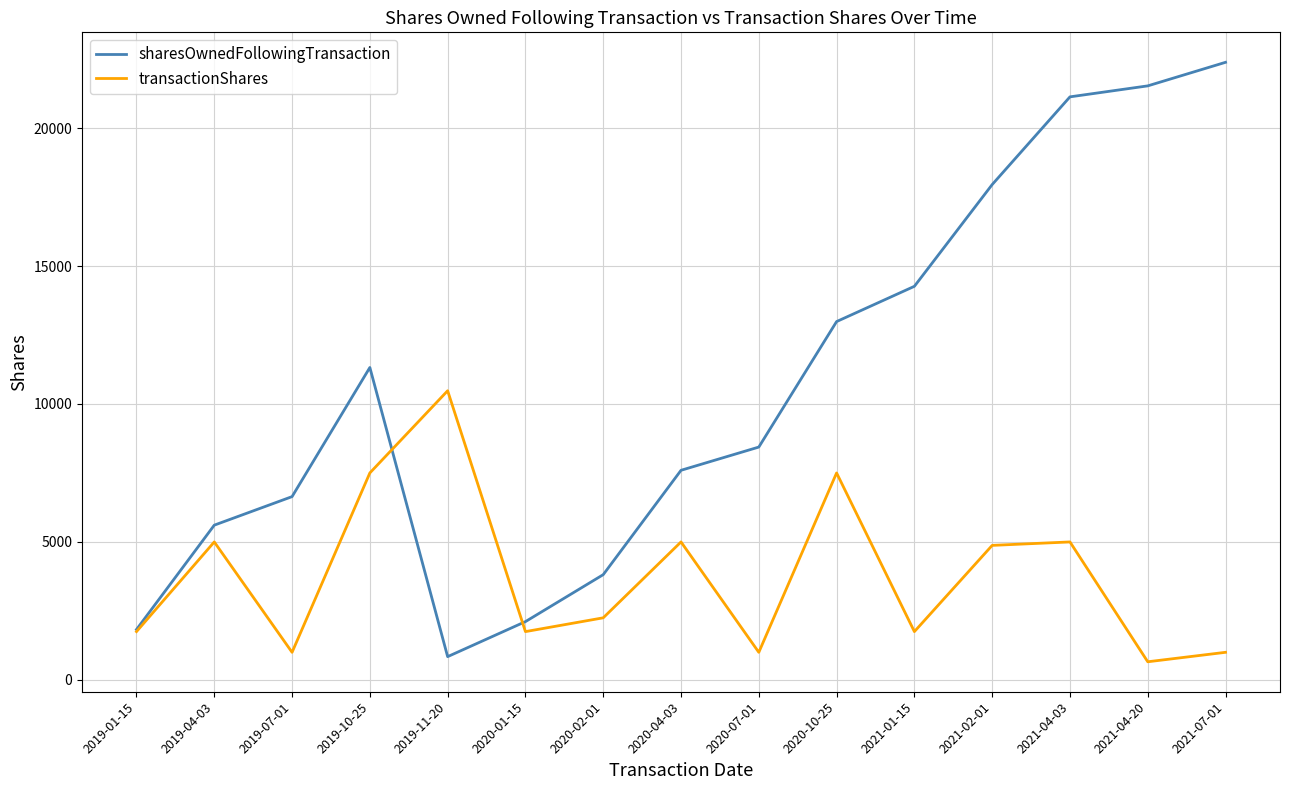

At which label is sharesOwnedFollowingTransaction closest to 11612?

2019-10-25